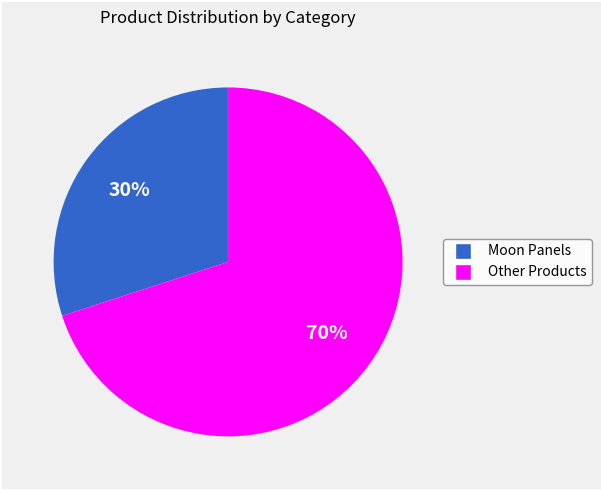

Is there any slice that represents more than half of the pie?

Yes